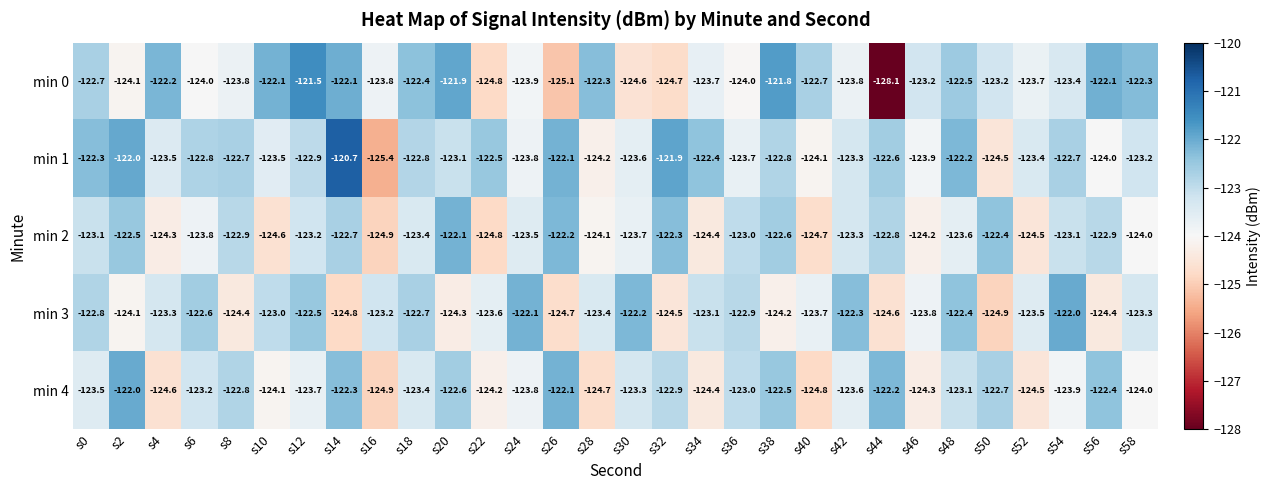

Is it true that min 1 equals -123.1 at s20?

True